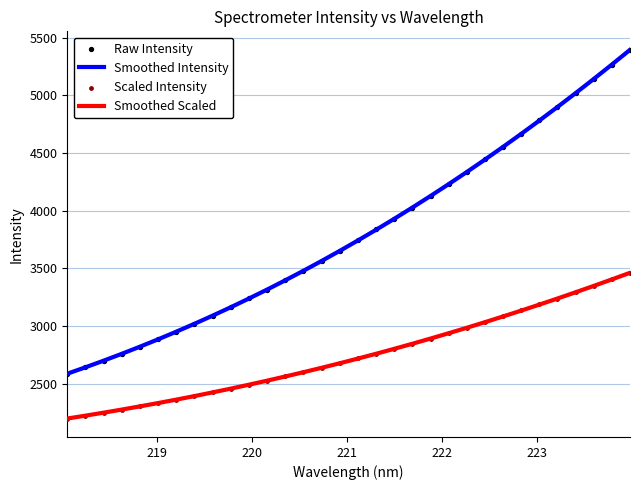

Which series has the largest total across all categories?

Raw Intensity